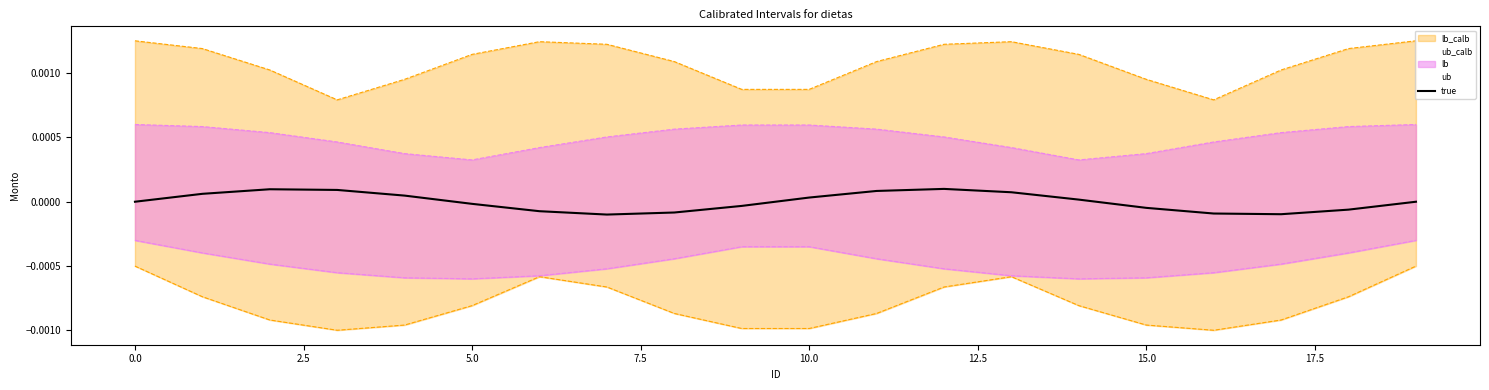

What position from the left is 17?

18